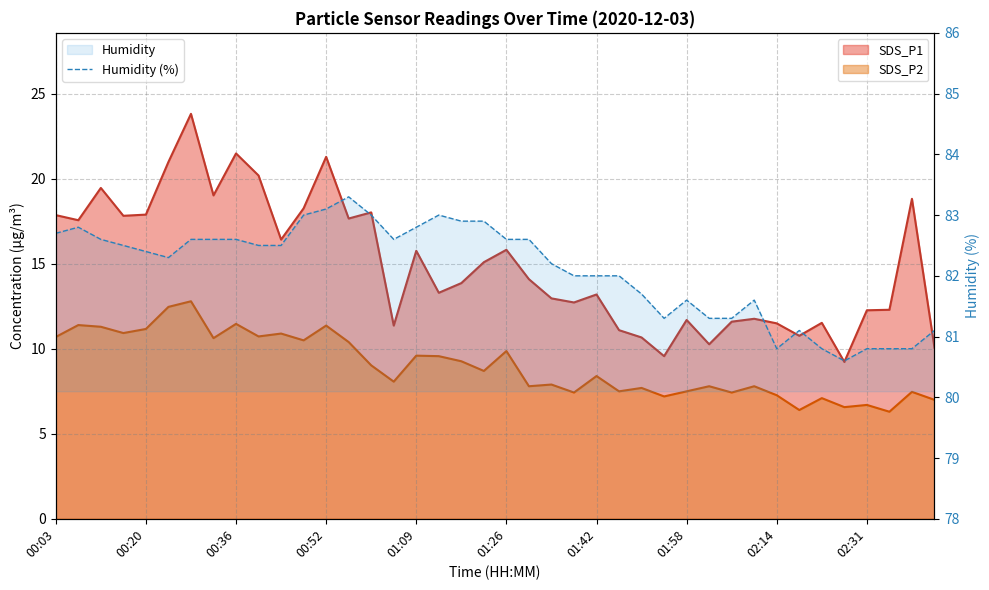

What is the change in value from 14 to 22?

-0.8